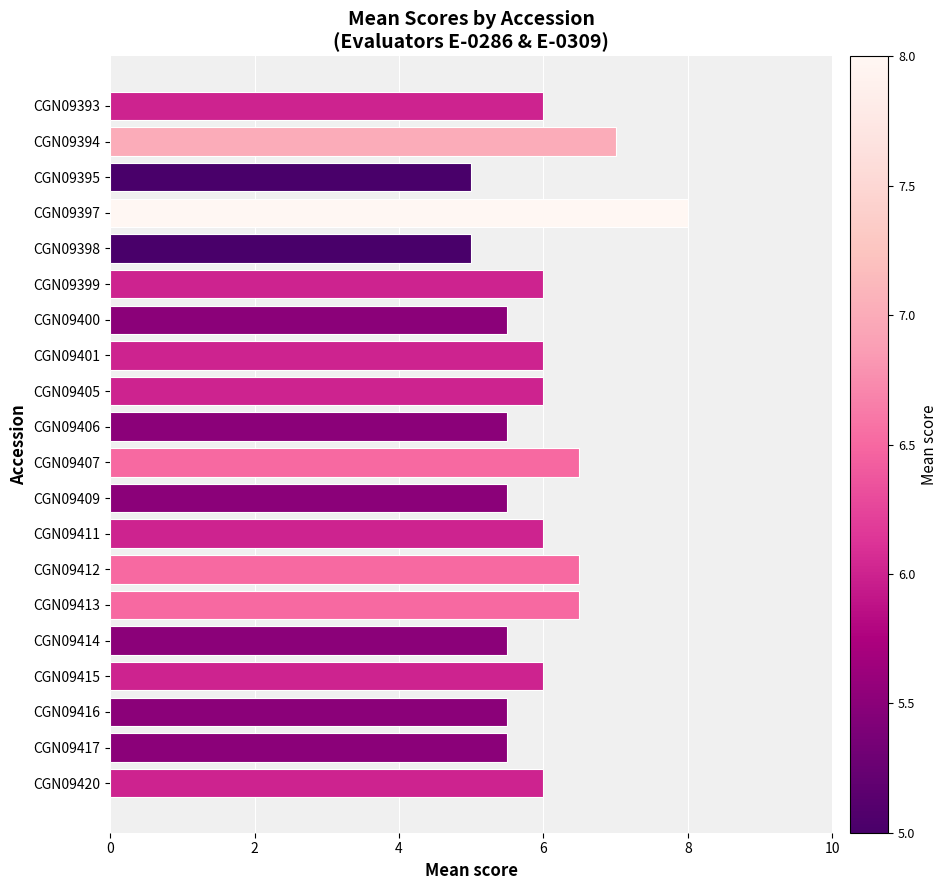

What is the value of the 18th bar from the top?

5.5